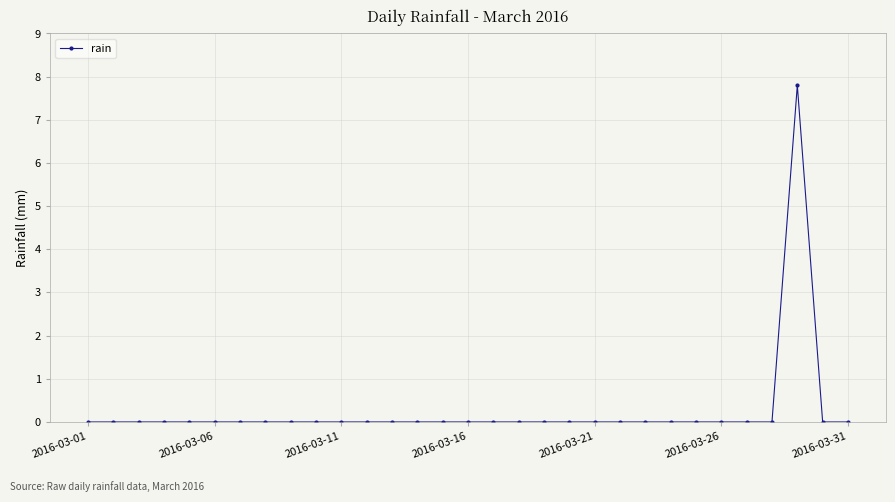

What is the difference between the maximum and minimum values?

7.8